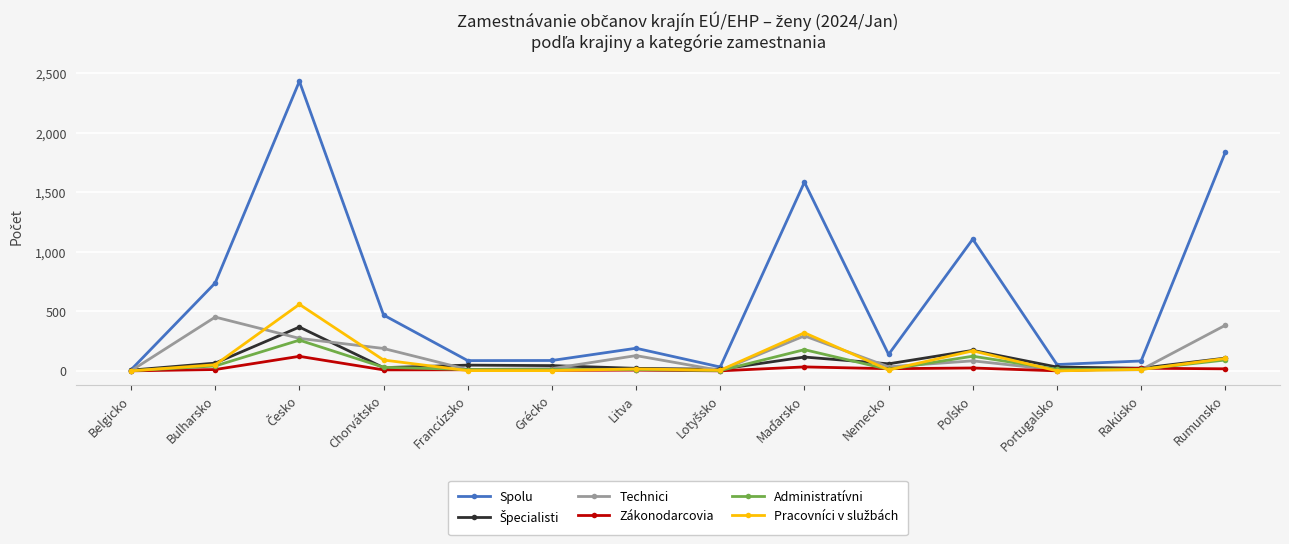

At how many categories does at least one series exceed 332?

6